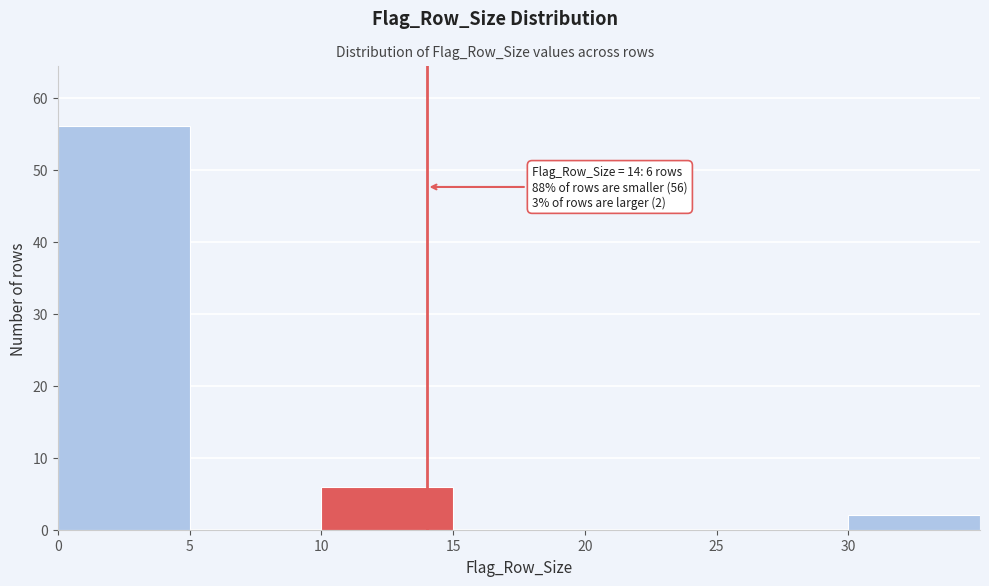

Over which range of the x-axis is the bar tallest?

0 to 5